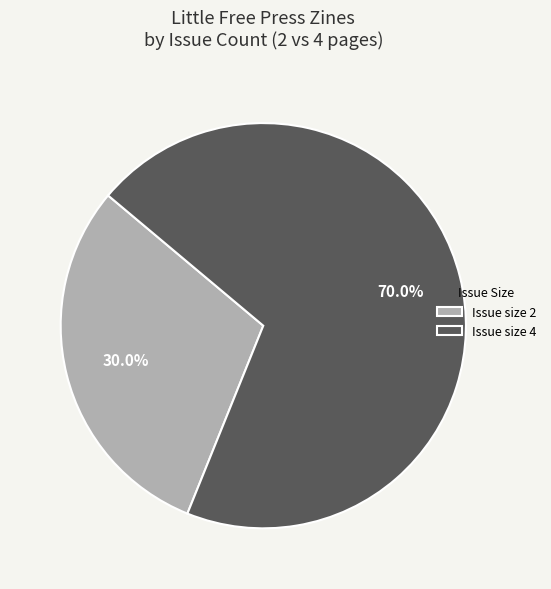

Which category has the smallest portion of the pie?

Issue size 2